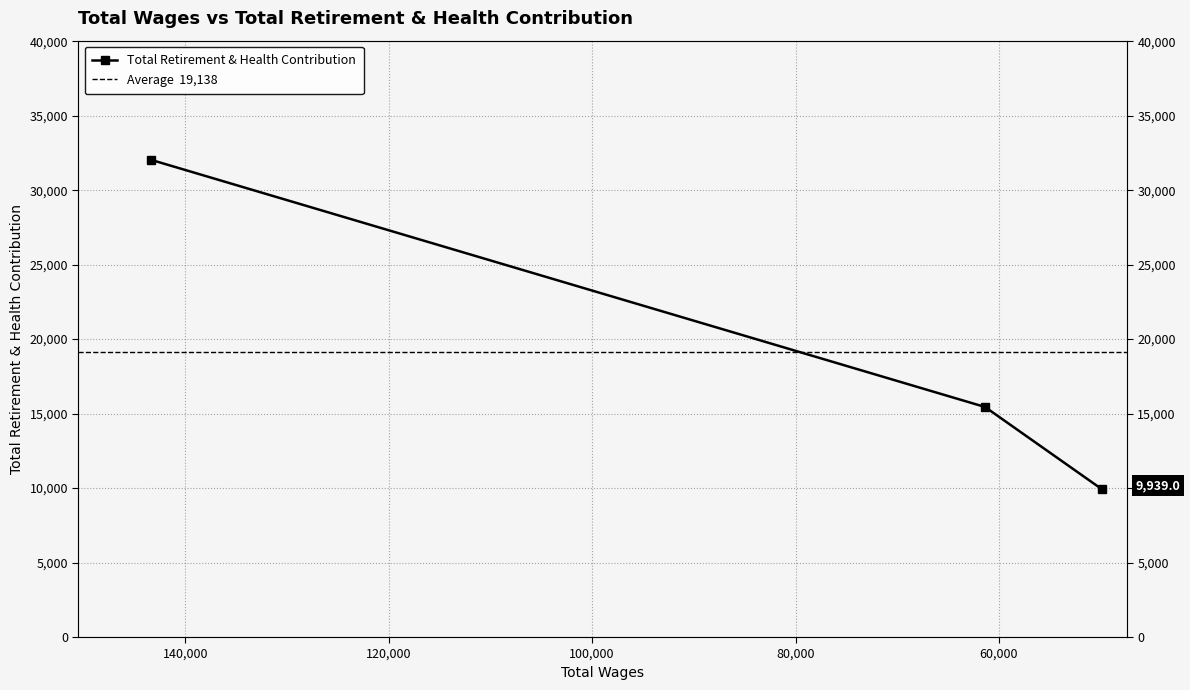

What is the average value?

19138